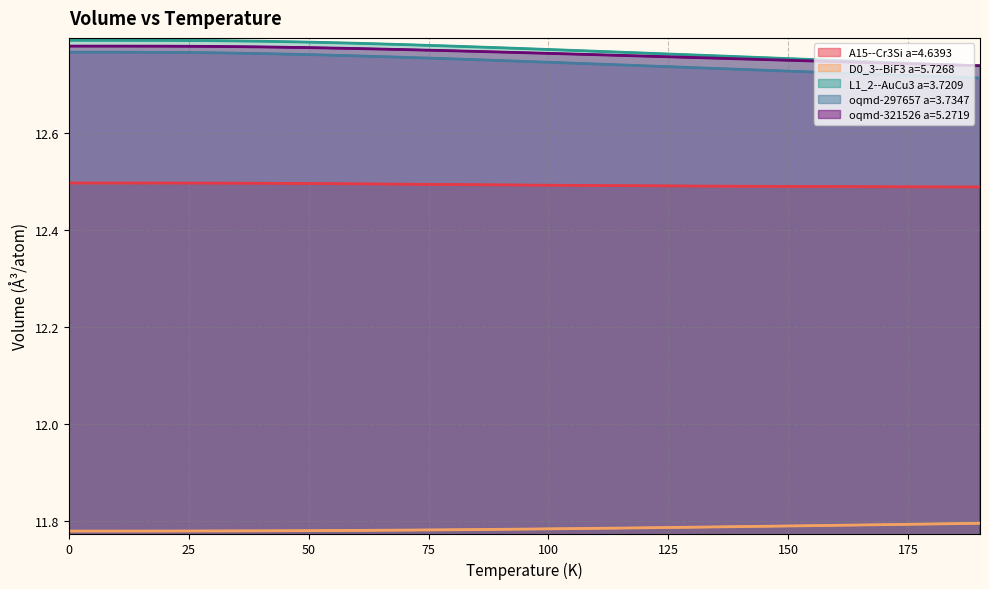

Which category has the lowest value in the oqmd-297657 a=3.7347 series?

190.0